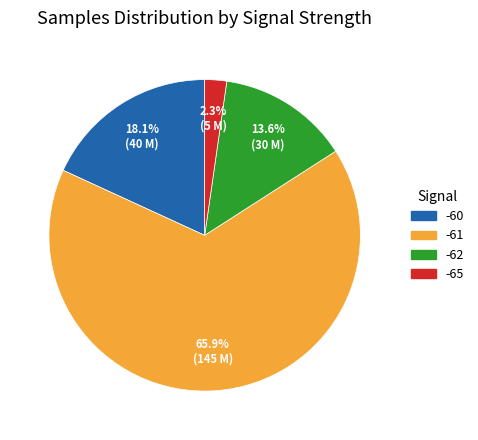

Do -65 and -62 together represent more than half of the pie?

No